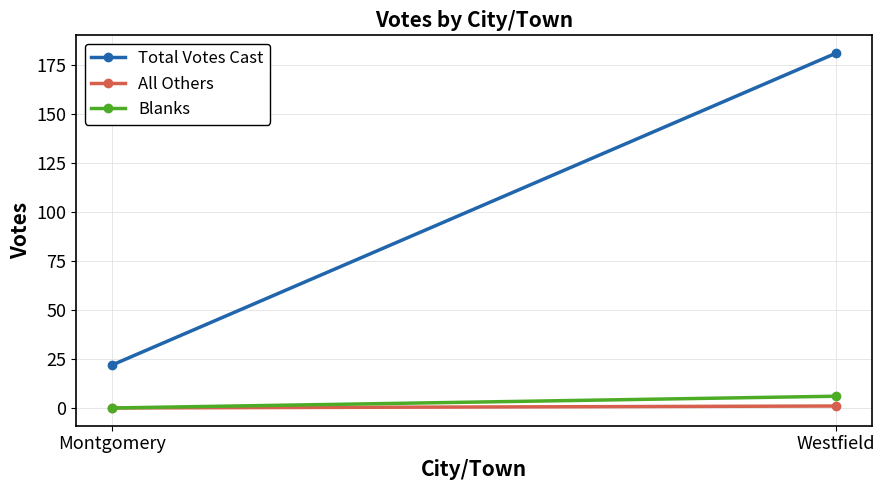

How many lines are shown in the chart?

3